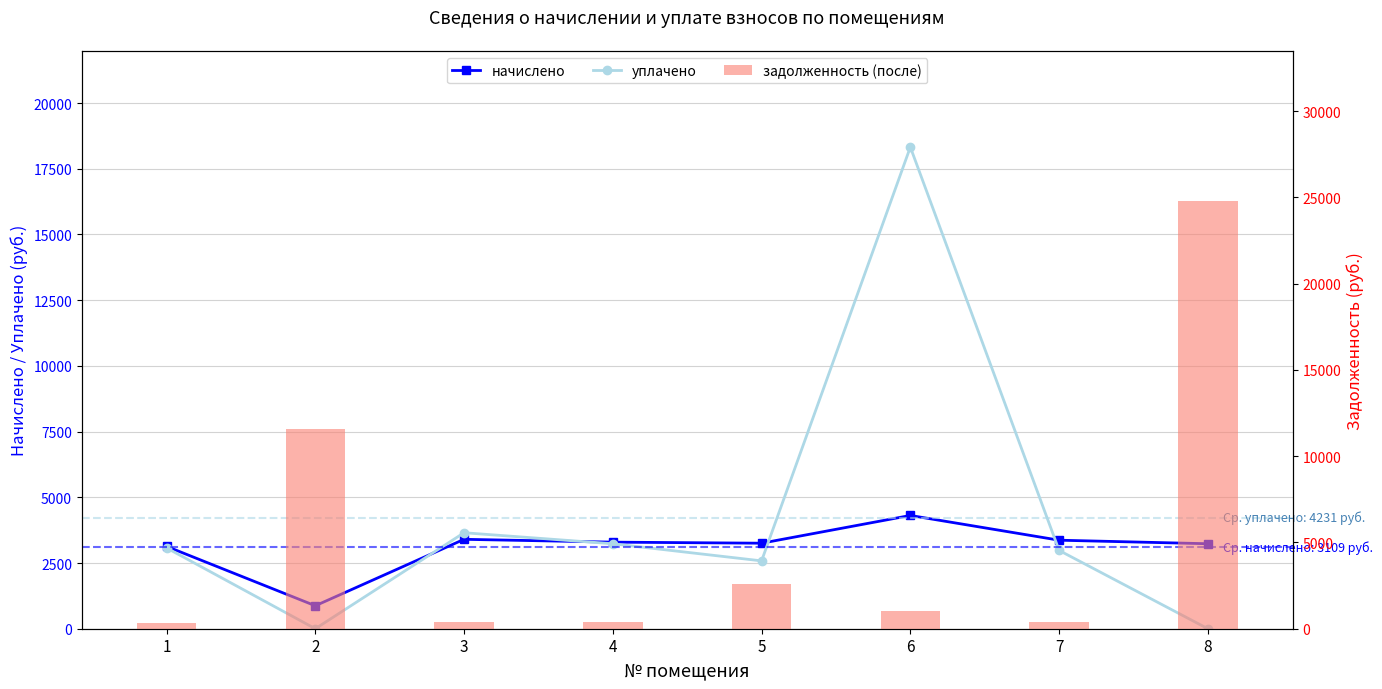

At which category is the sum across all series the highest?

8